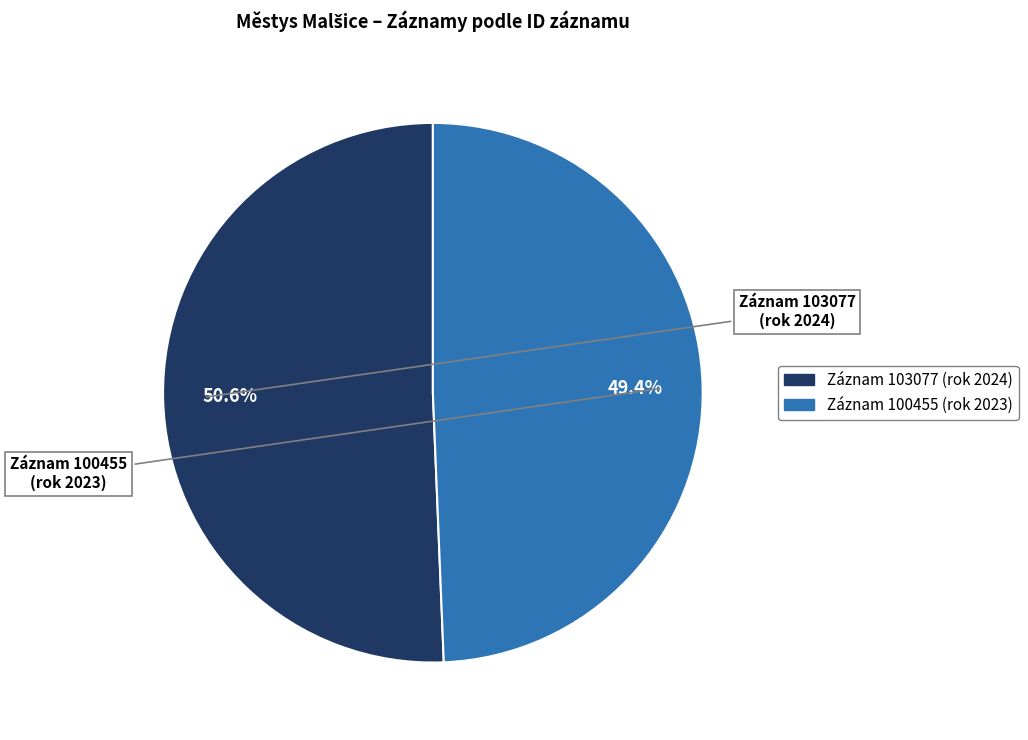

Does any single category account for the majority?

Yes